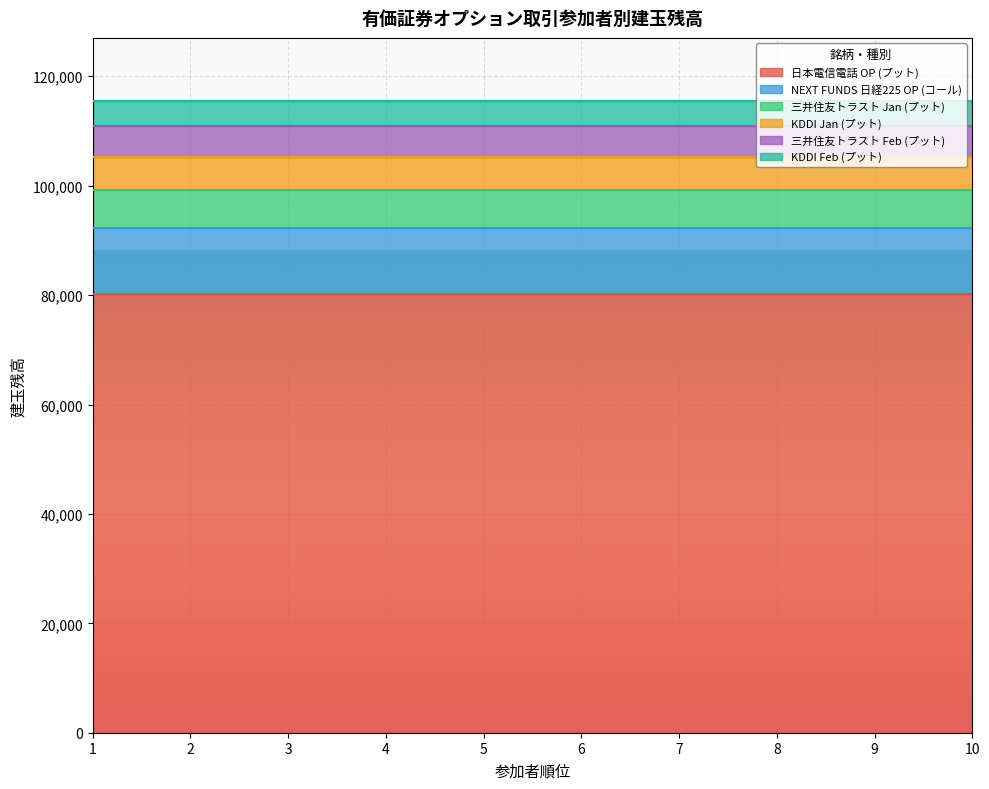

The 日本電信電話 OP (プット) series shows 33453 at 5. True or false?

False